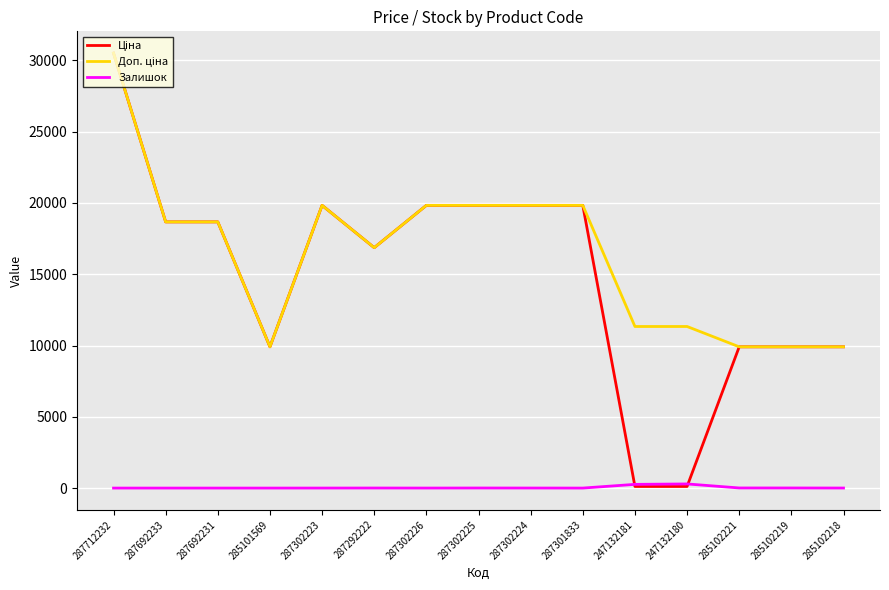

Which category has the highest value across all series?

287712232